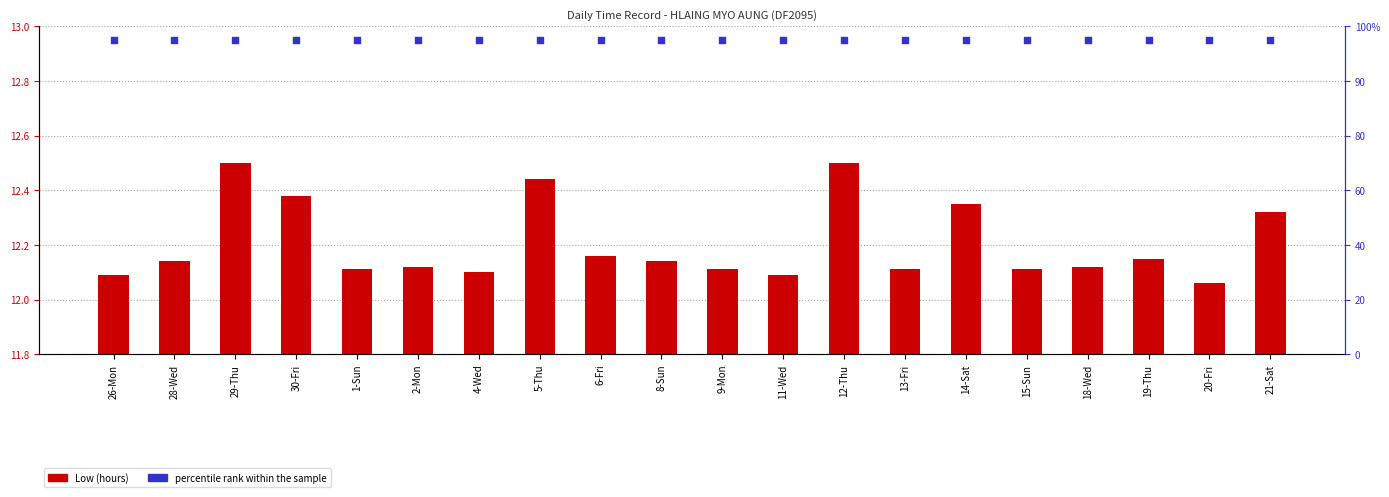

Is the value of percentile rank within the sample at 1-Sun greater than the value of Low (hours) at 1-Sun?

Yes